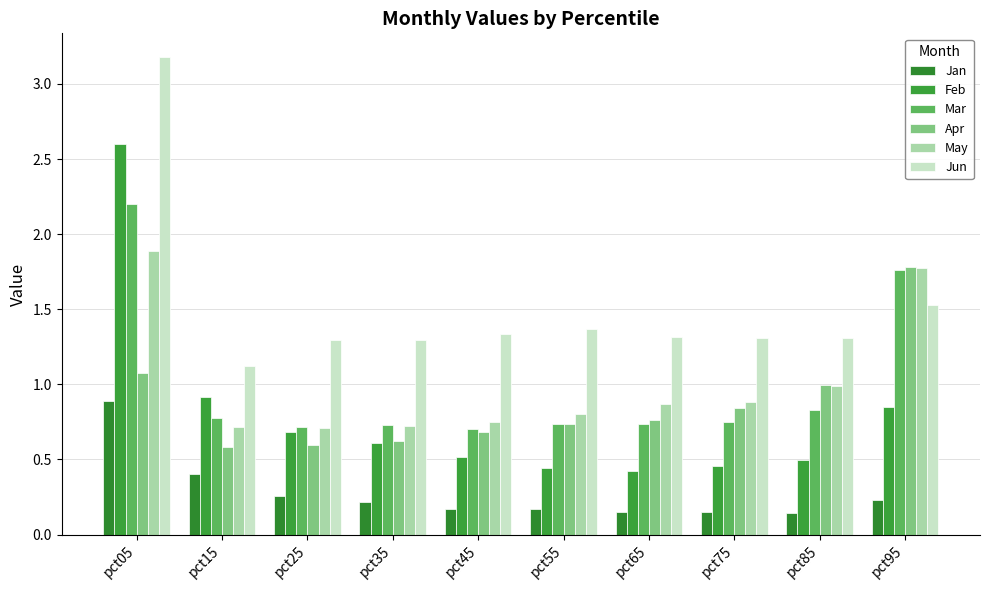

How many groups of bars are there?

10